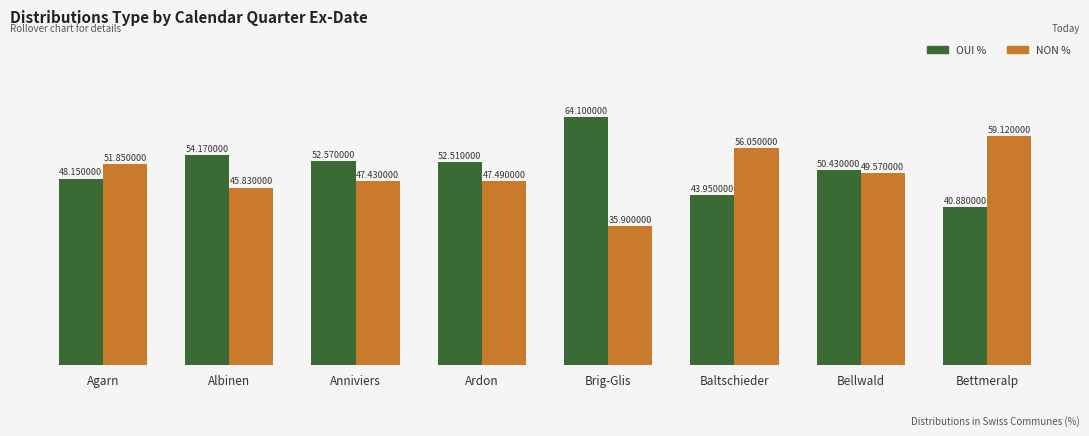

At which category does the chart reach its minimum across all series?

Brig-Glis